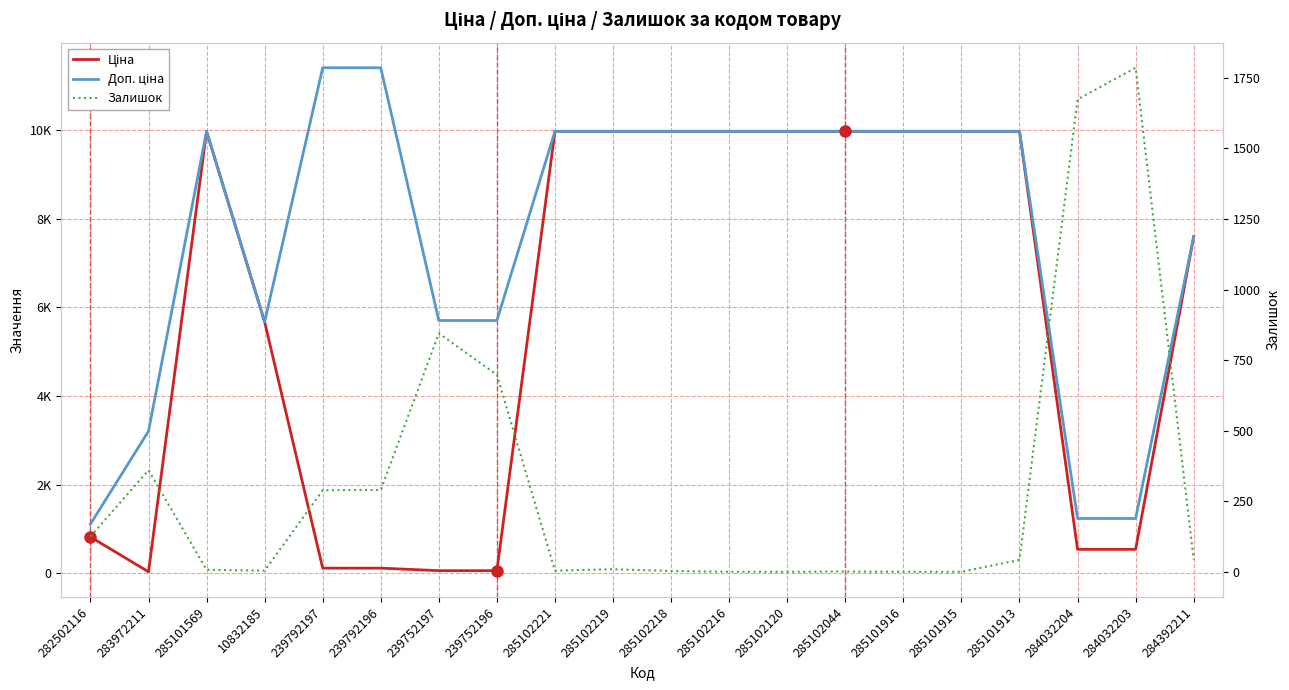

How many data points in Ціна are above 9974?

10